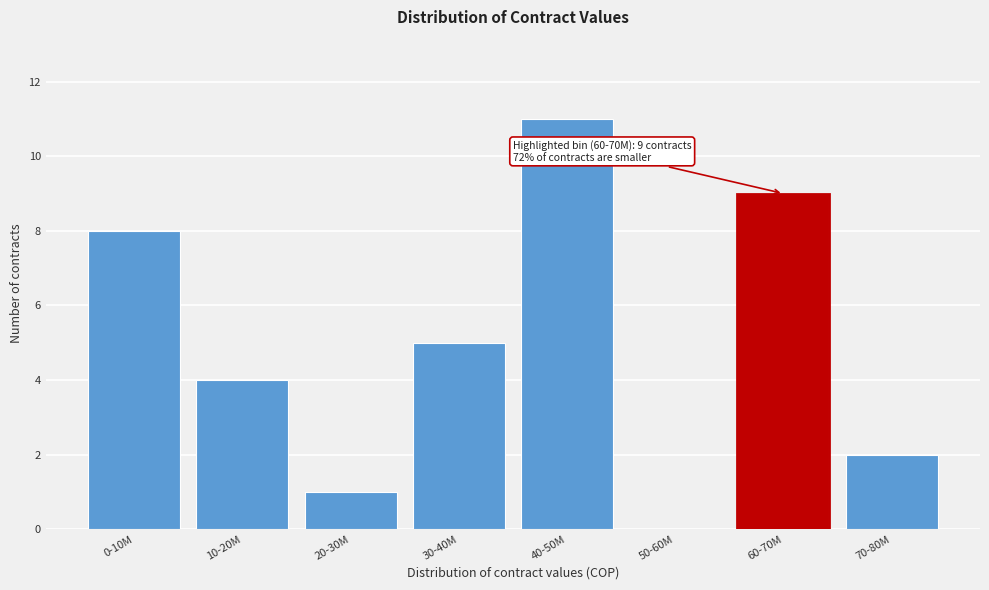

Reading left to right, transcribe all the data shown in this chart.

0-10M=8	10-20M=4	20-30M=1	30-40M=5	40-50M=11	50-60M=0	60-70M=9	70-80M=2